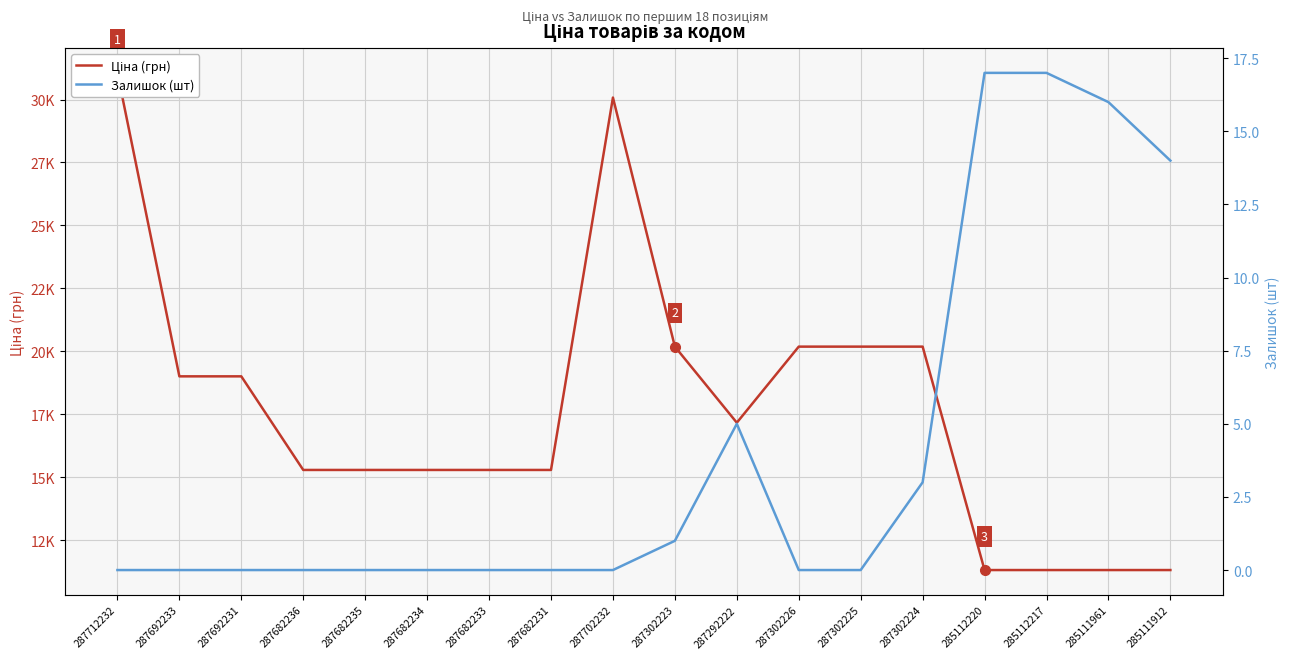

How many positive values does the Залишок (шт) series have?

7